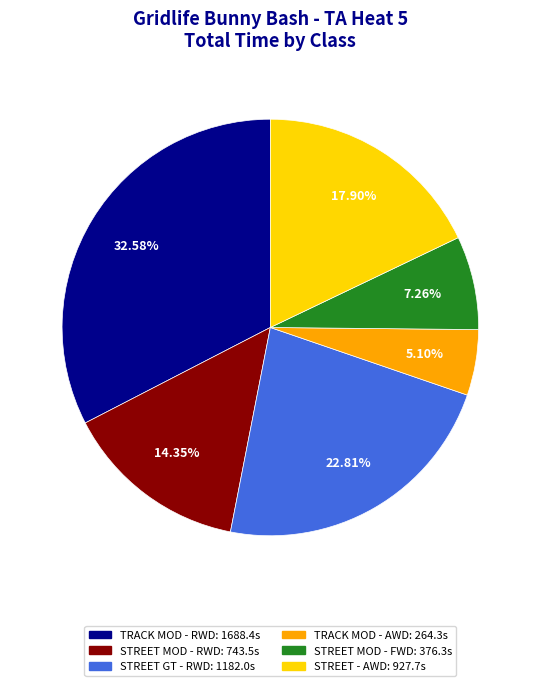

To the nearest percent, what is the average slice percentage?

17%